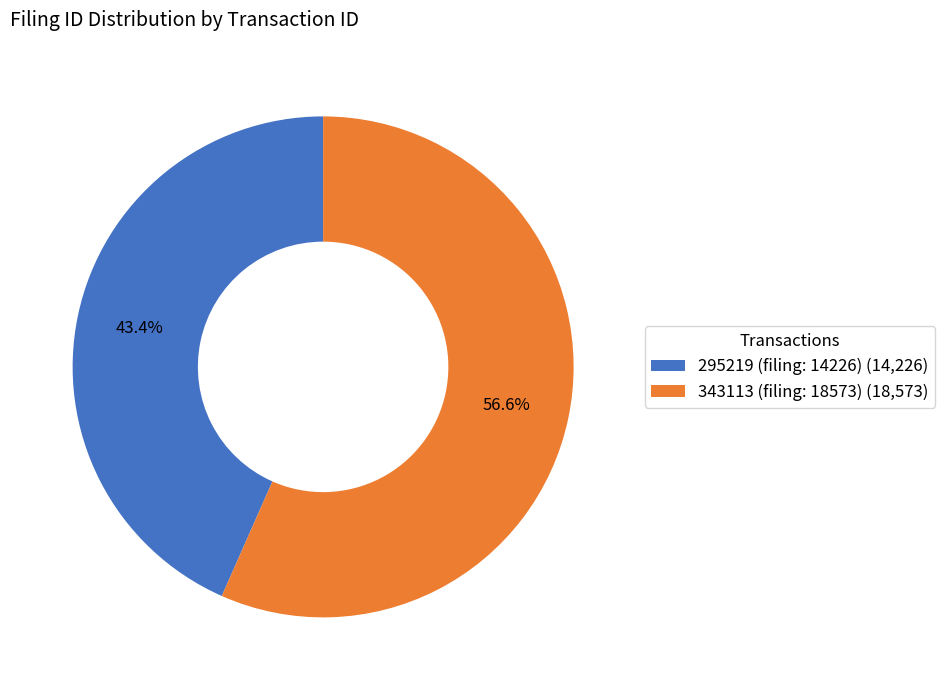

To the nearest percent, what percentage of the pie is 295219 (filing: 14226)?

43%